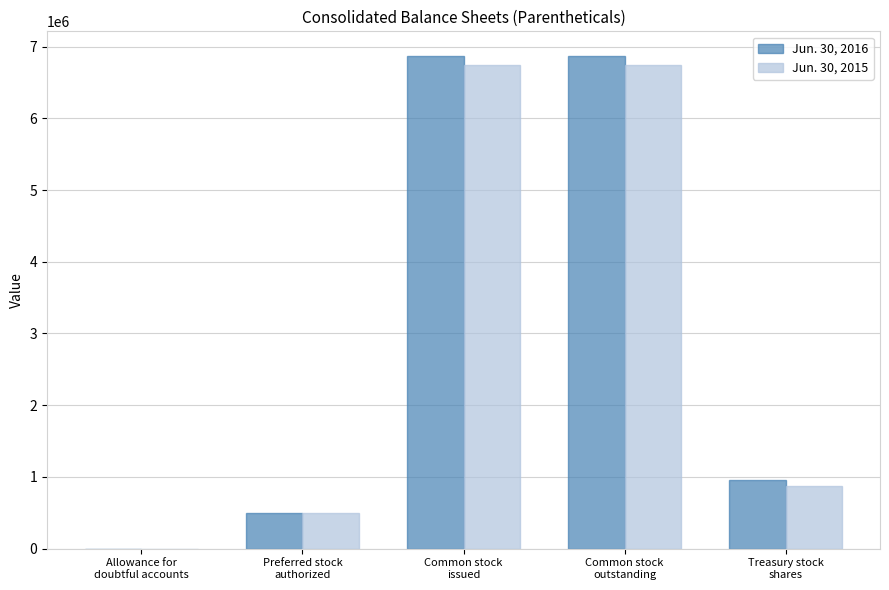

The value of Jun. 30, 2016 at Allowance for
doubtful accounts is 45. True or false?

True